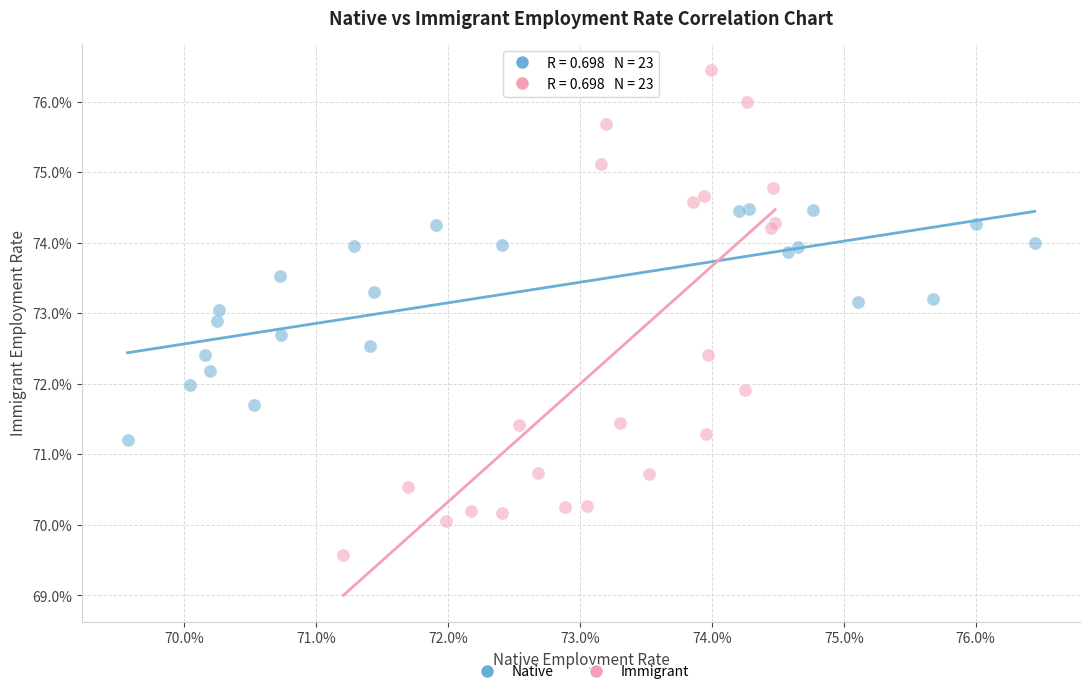

Which series contains the lowest Y value?

Immigrant